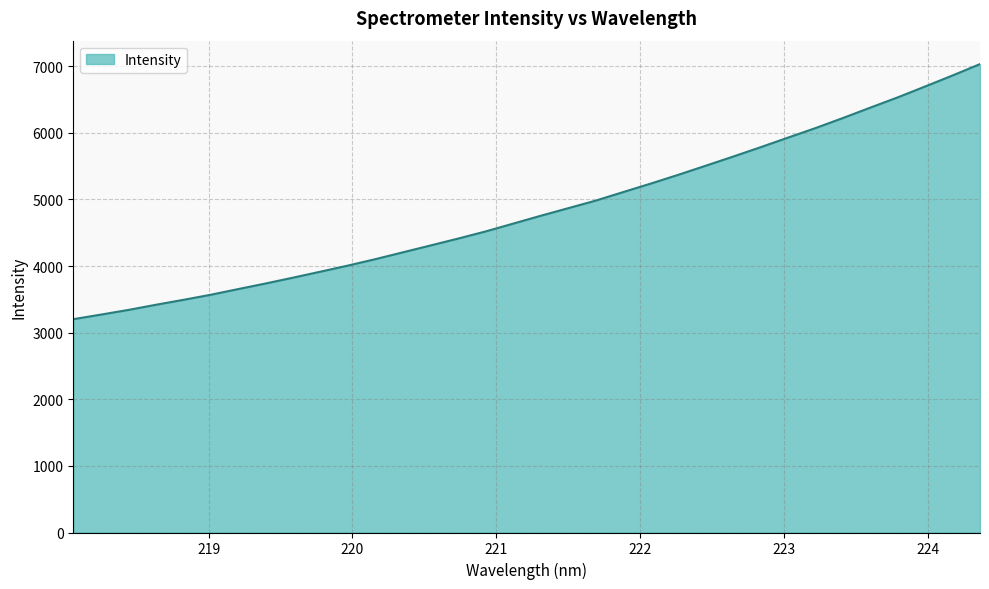

What is the minimum value shown in the chart?

3202.4